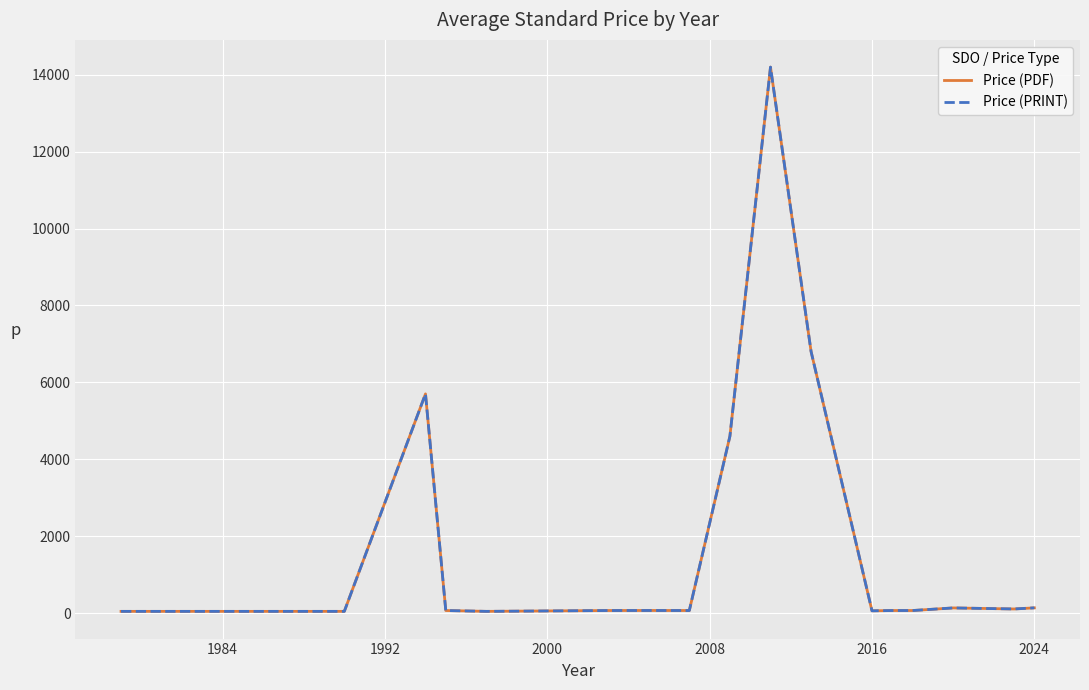

How many interior local valleys does the Price (PRINT) series have?

4